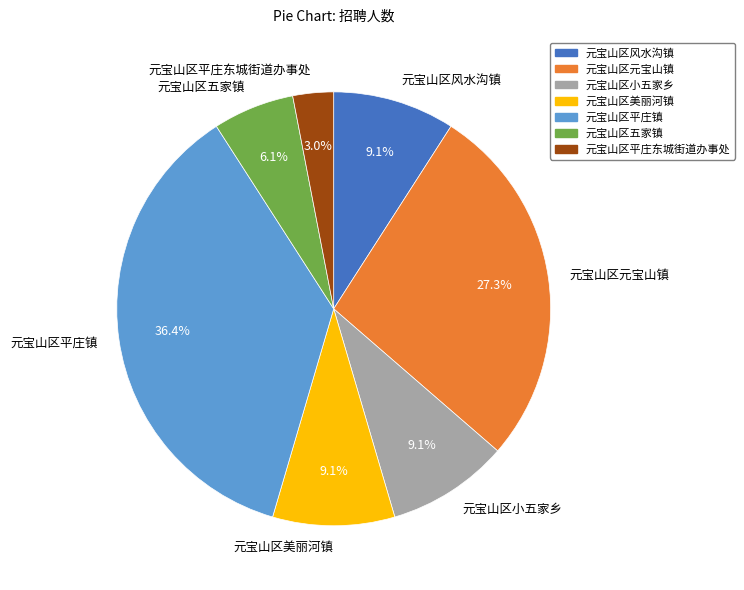

How many slices are in this pie chart?

7